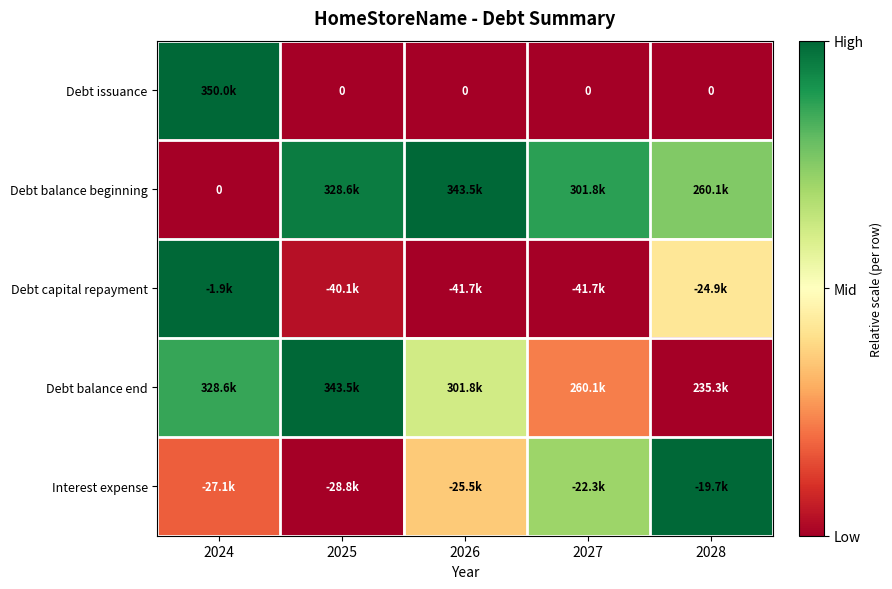

Which category has the lowest value in the Debt balance end series?

2028